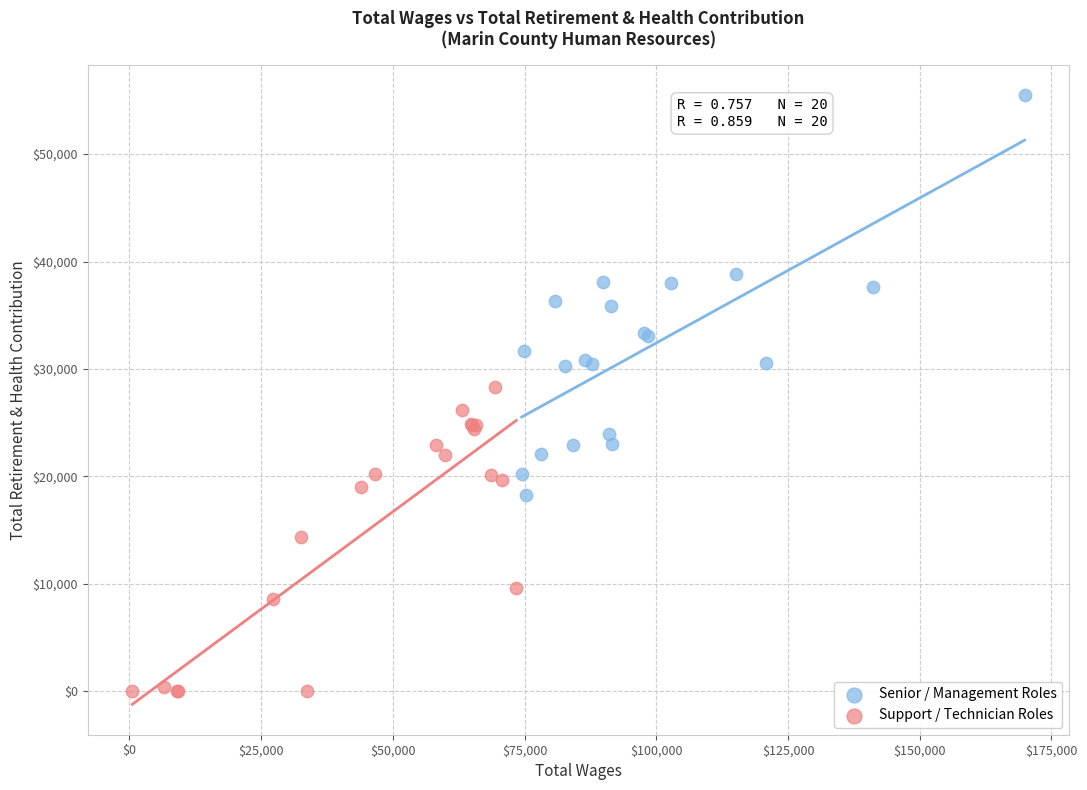

Which series has the widest spread of Y values?

Senior / Management Roles